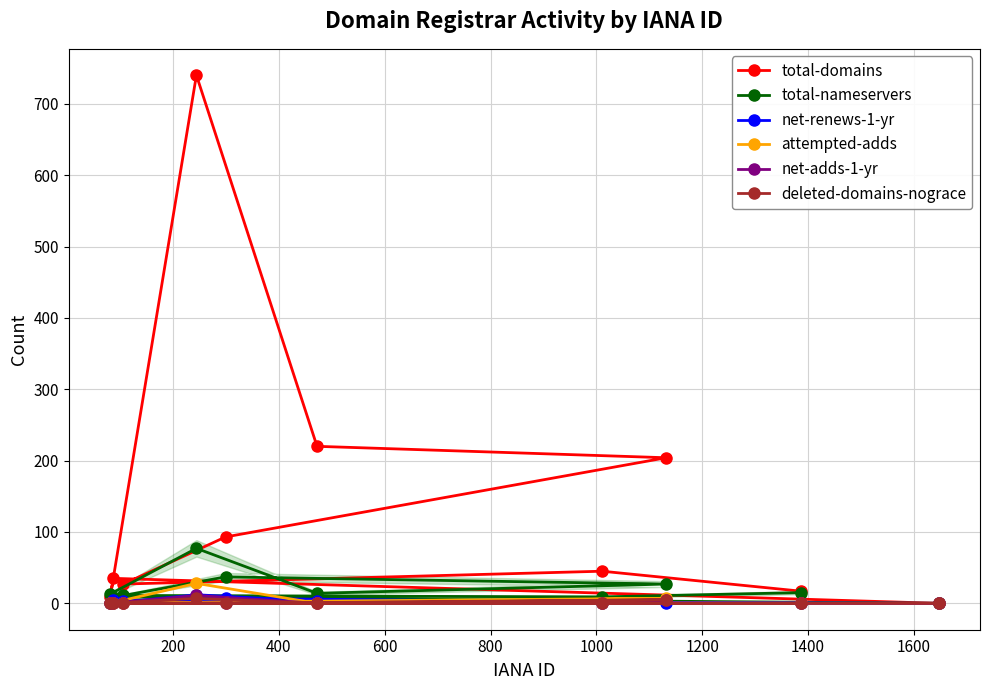

The value of deleted-domains-nograce at 1800 is 4. True or false?

False